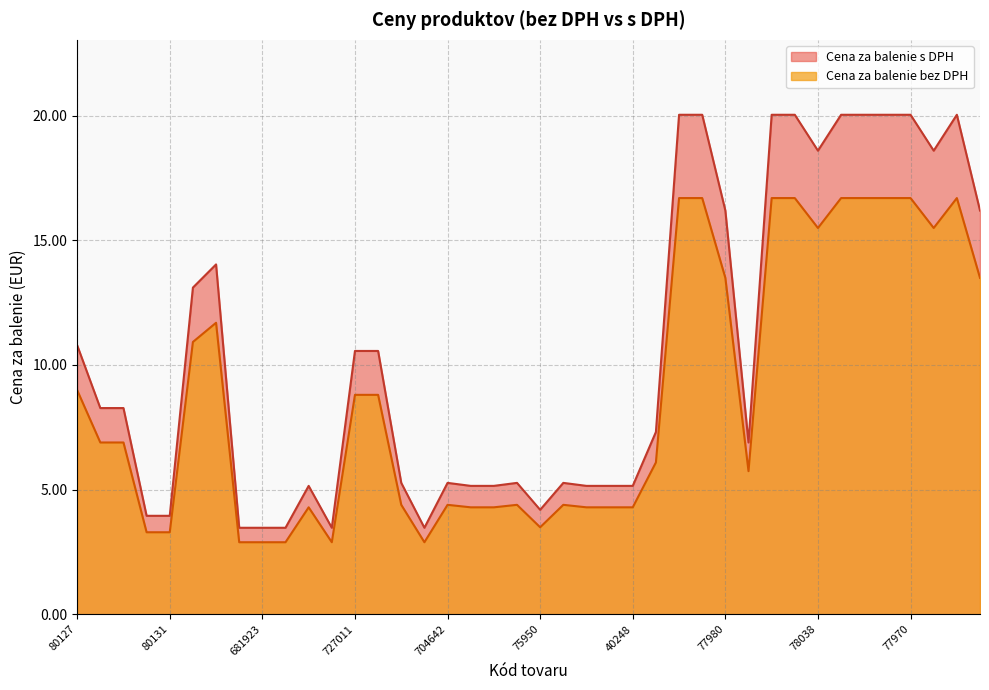

What is the label of the 26th point from the left?

756948